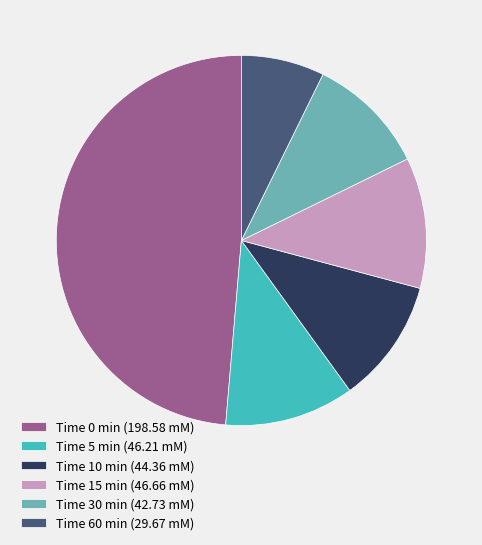

Between Time 10 min (44.36 mM) and Time 15 min (46.66 mM), which is larger?

Time 15 min (46.66 mM)